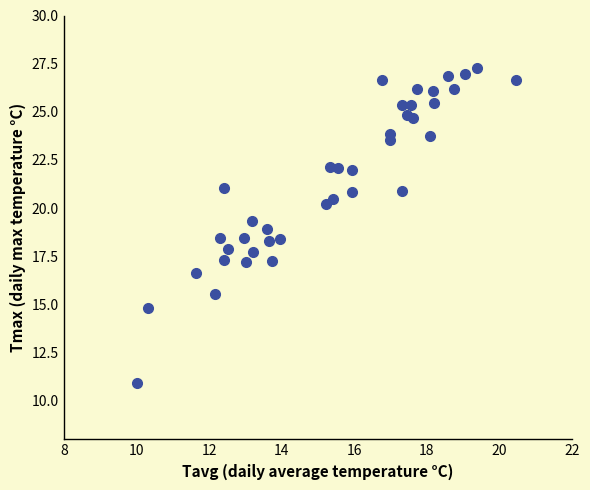

What is the range of X values (max minus min)?

10.4